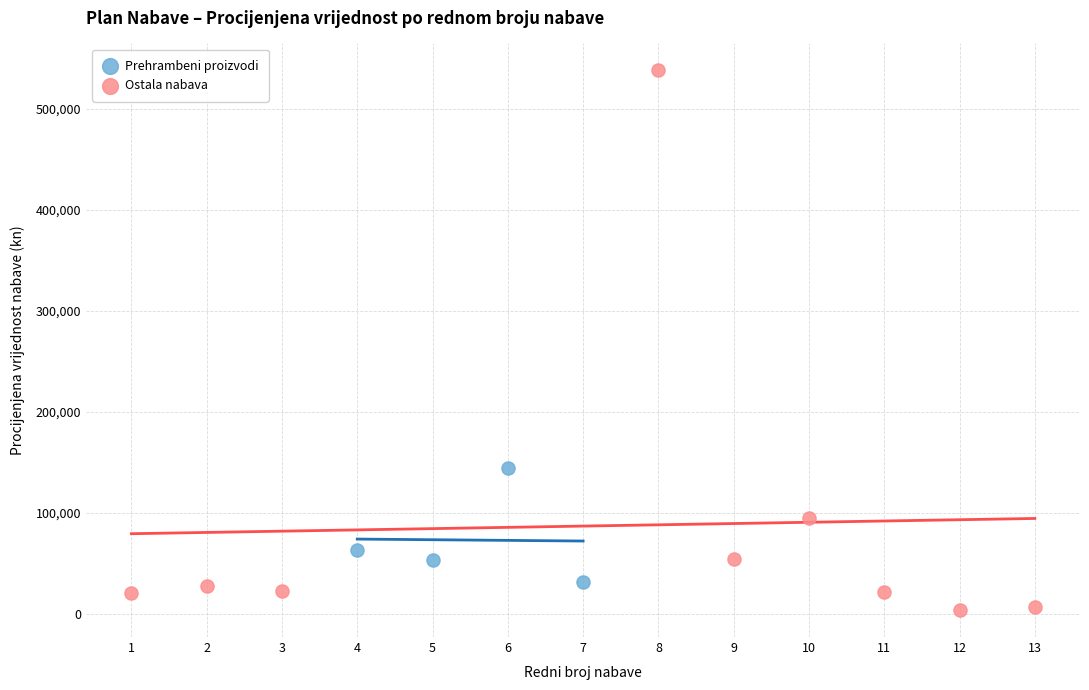

Which series has the widest spread of Y values?

Ostala nabava